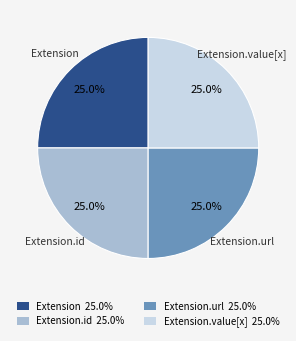

Is there any slice that represents more than half of the pie?

No